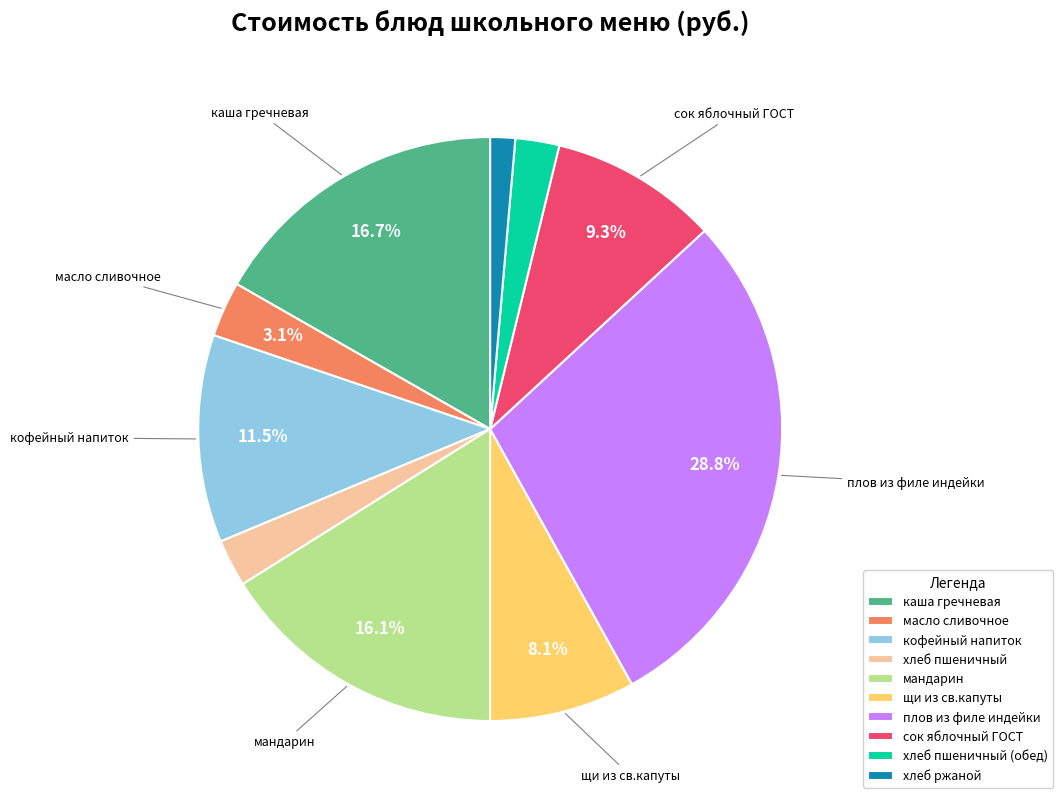

Does хлеб ржаной account for over 50% of the chart?

No